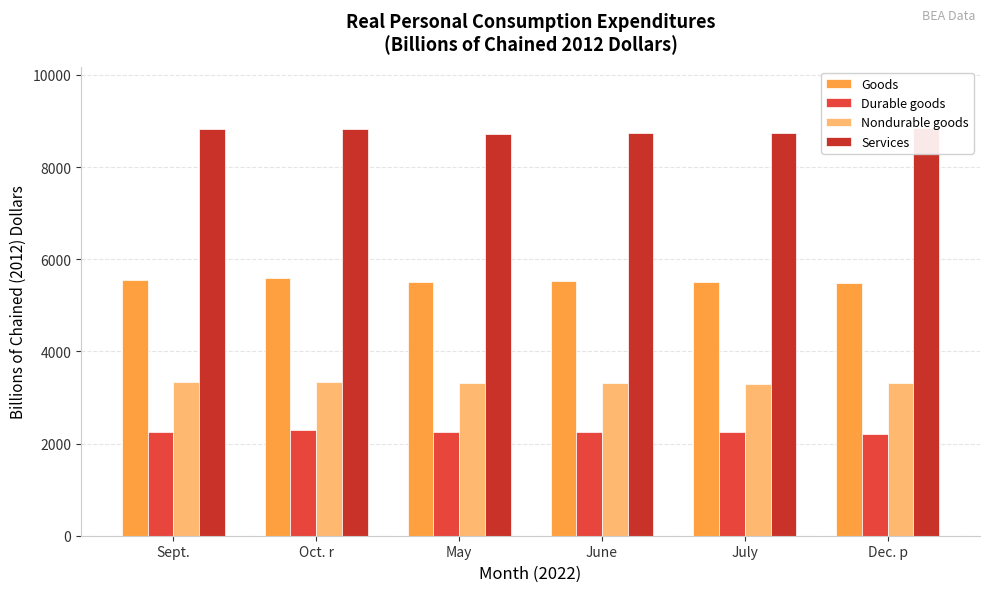

At which label is Goods closest to 5541?

Sept.